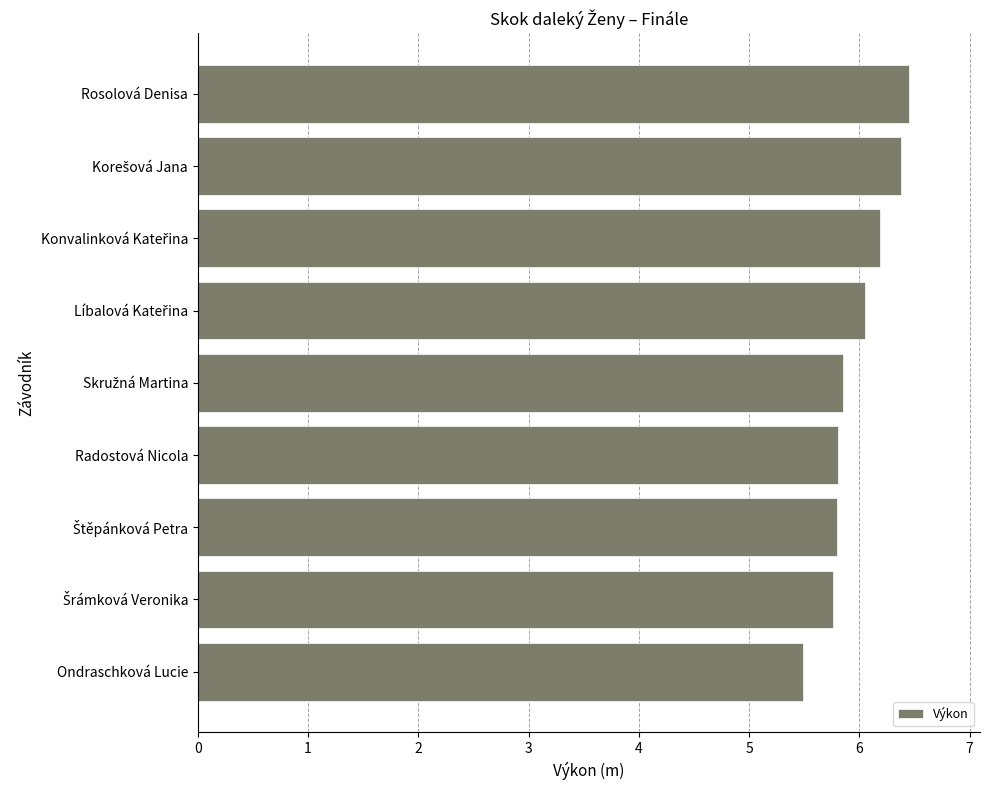

At which category does the chart reach its peak across all series?

Rosolová Denisa